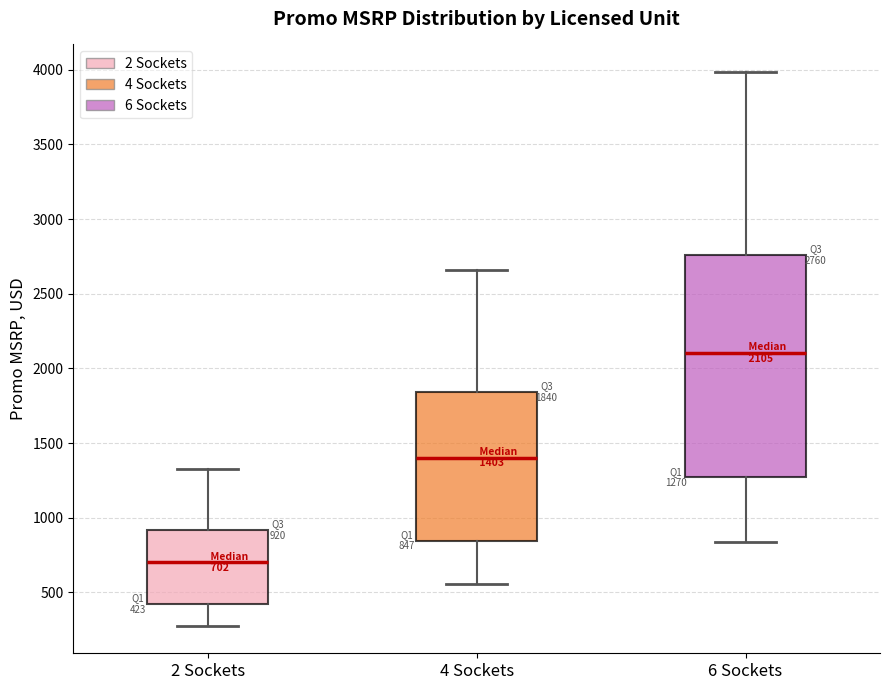

Comparing the boxes themselves (not the whiskers), which one is the tallest?

6 Sockets